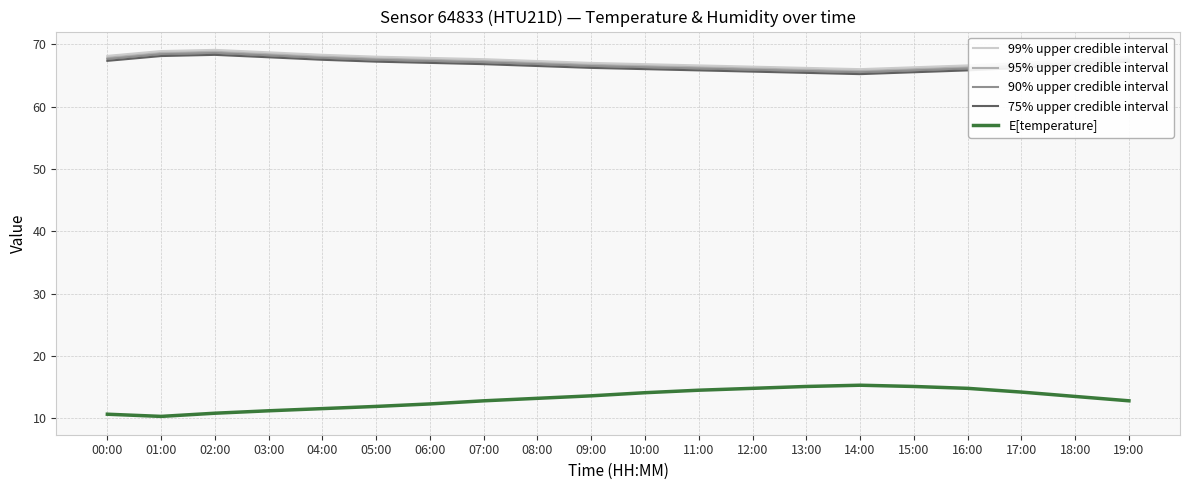

True or false: 75% upper credible interval and 95% upper credible interval intersect in this chart.

False